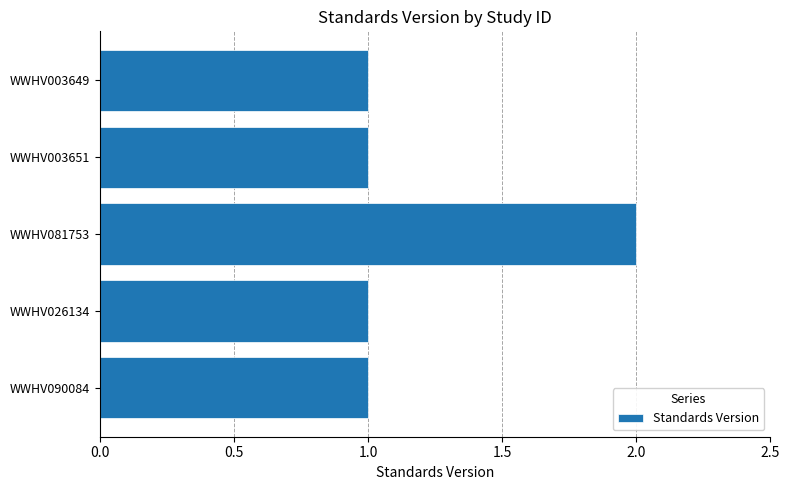

Reading bottom to top, transcribe all the data shown in this chart.

1	1	2	1	1